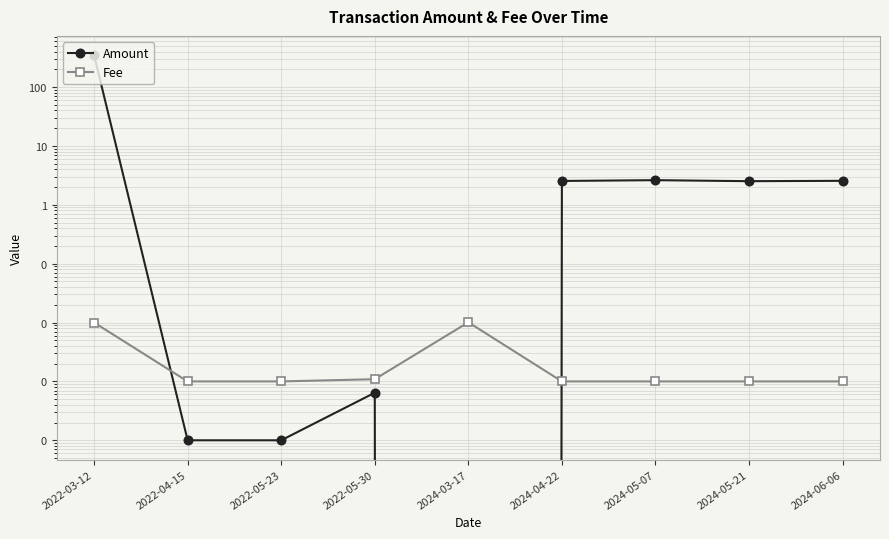

List the series in order of their overall mean, lowest first.

Fee, Amount